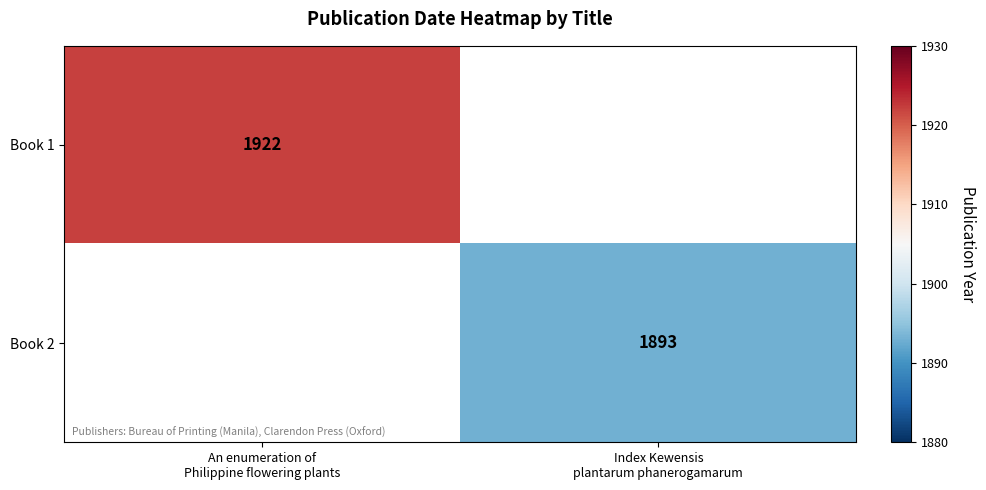

Between An enumeration of Philippine flowering plants and Index Kewensis plantarum phanerogamarum, which series saw the biggest shift?

Book 1